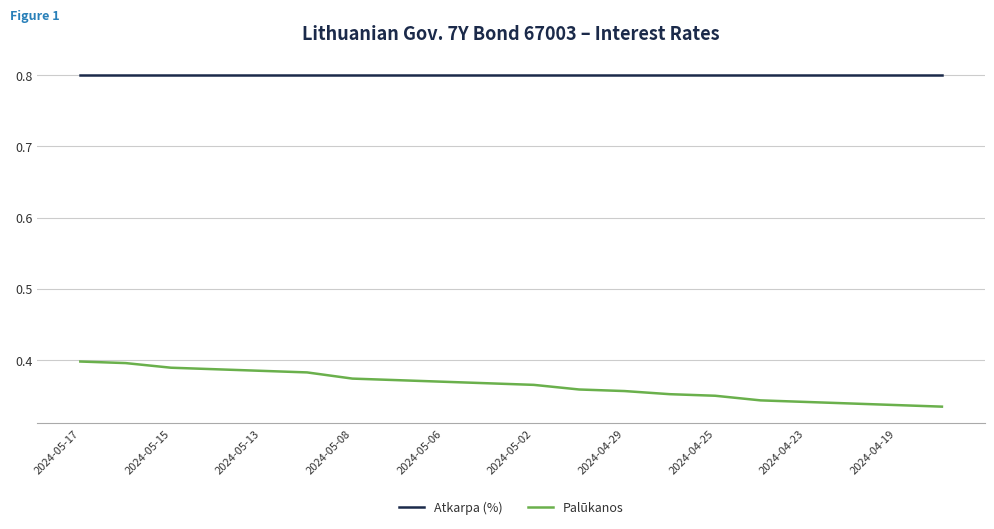

Which series has the widest spread of values?

Palūkanos